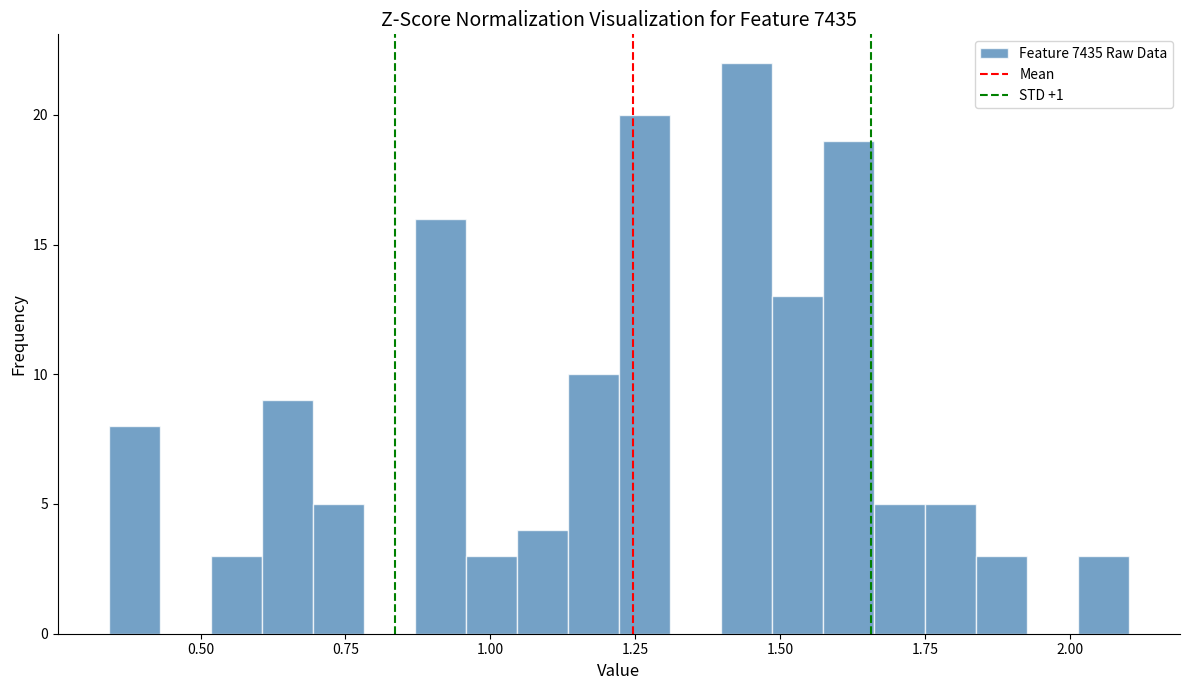

Around what value on the x-axis is the tallest bar? Give the approximate position of its centre, as read against the axis.

1.45